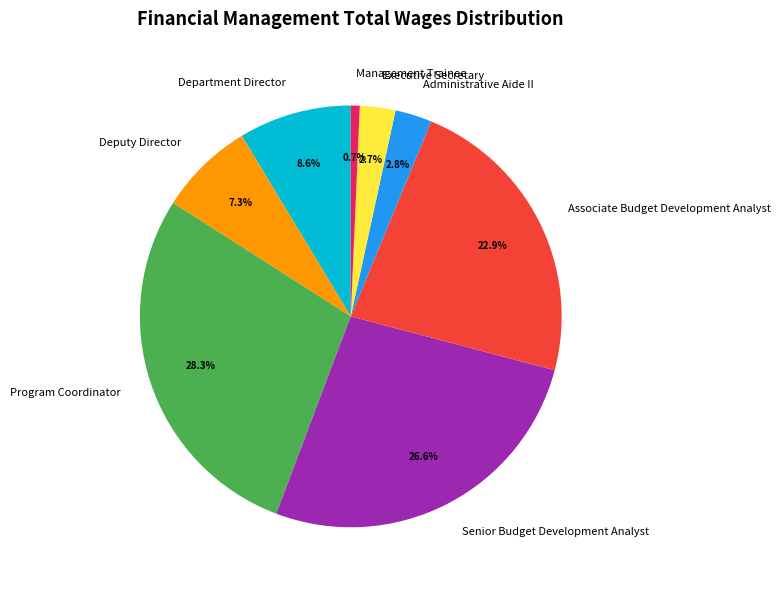

Between Deputy Director and Senior Budget Development Analyst, which is larger?

Senior Budget Development Analyst